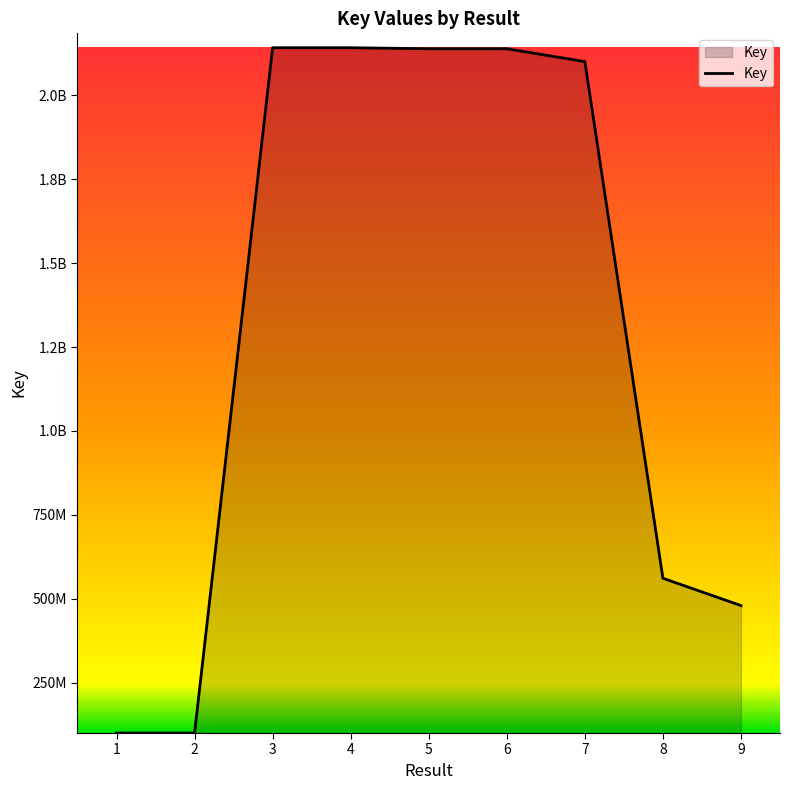

Is this an area chart (filled region under the line)?

Yes